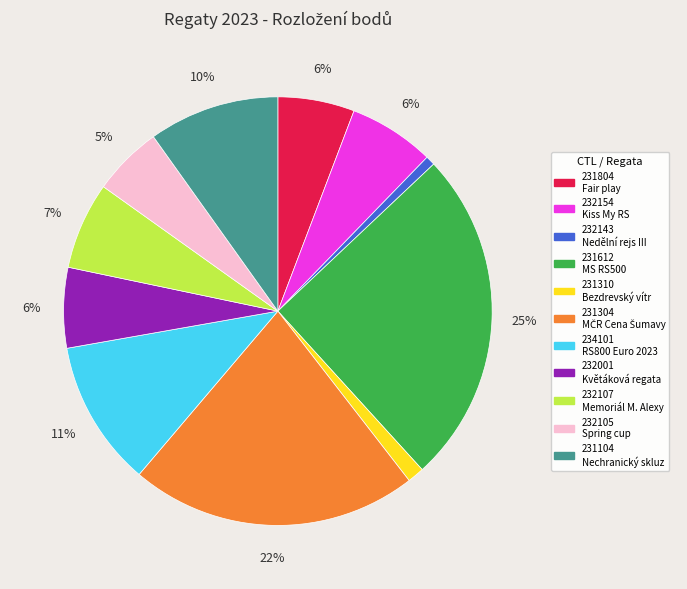

Does any single category account for the majority?

No